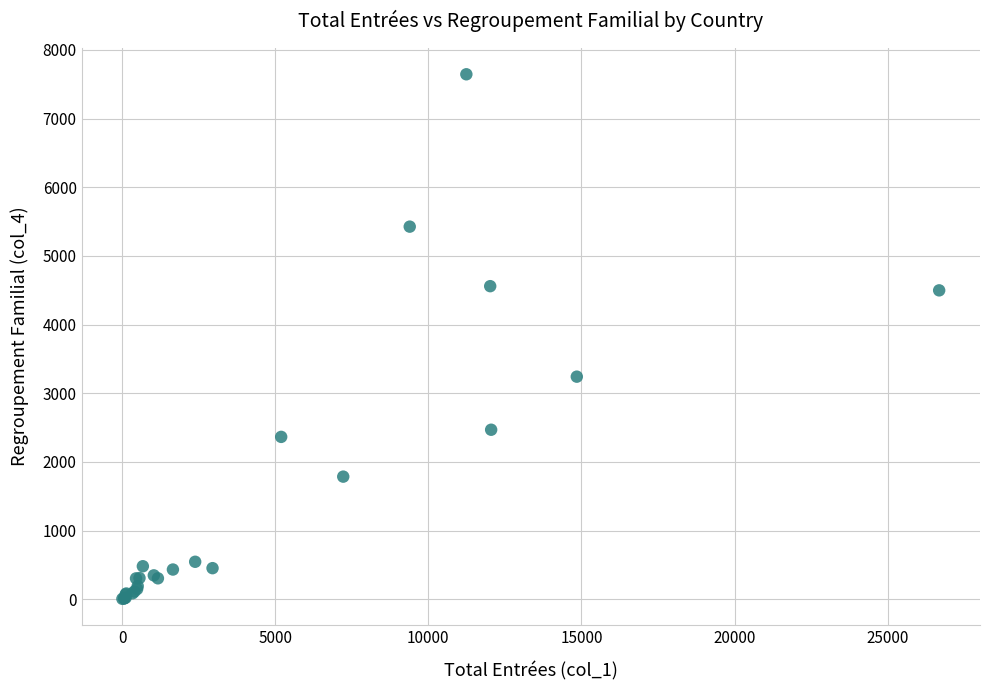

What Y value in the scatter plot is closest to 3826?

3242